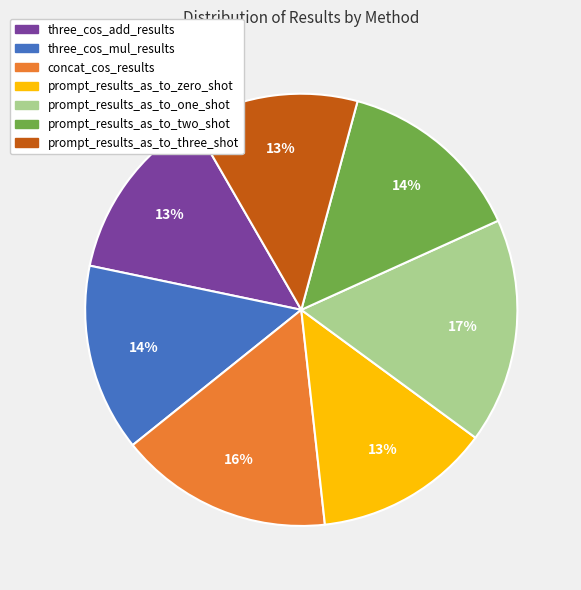

Is there a majority slice in this chart?

No